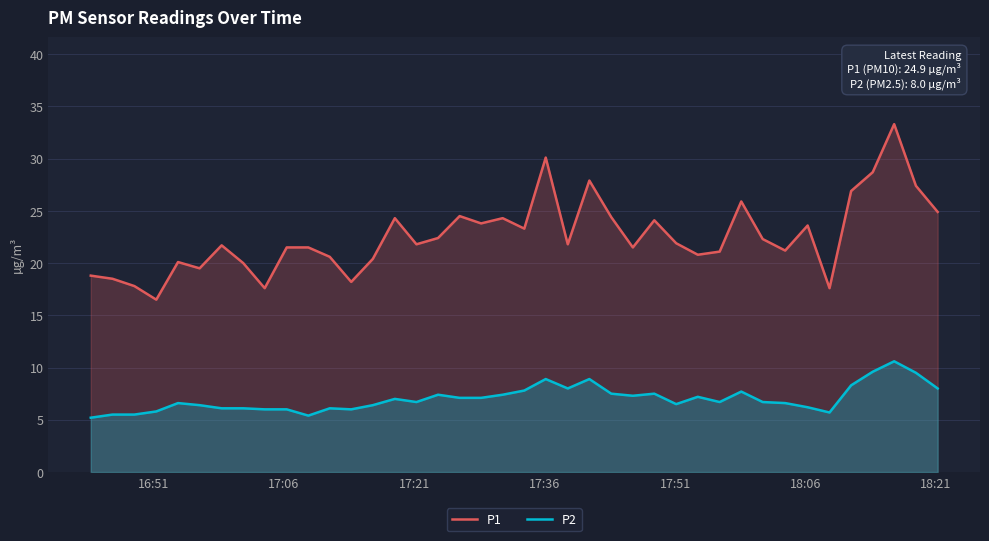

True or false: P1 and P2 intersect in this chart.

False